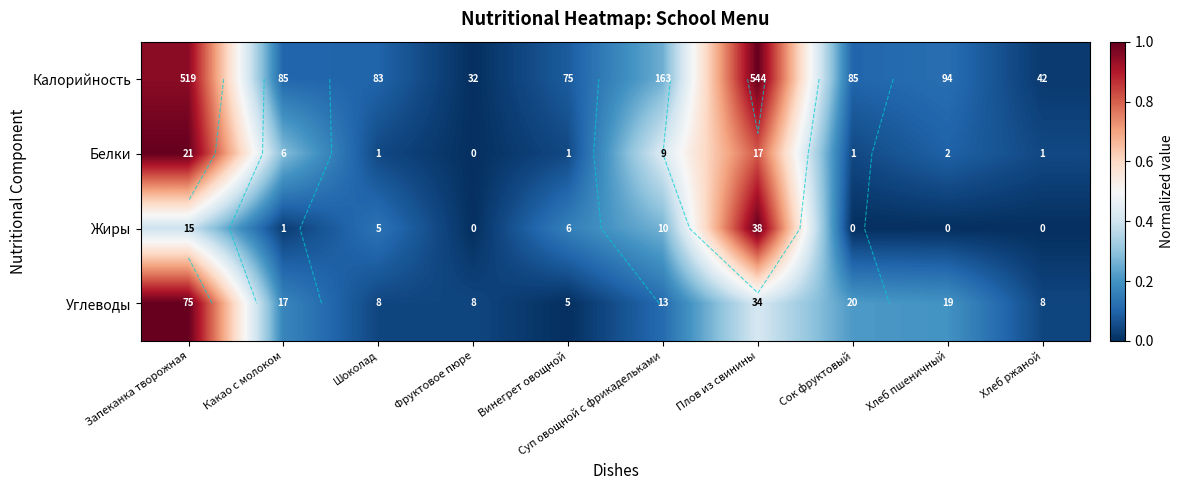

Is it true that Калорийность equals 0.3 at Фруктовое пюре?

False